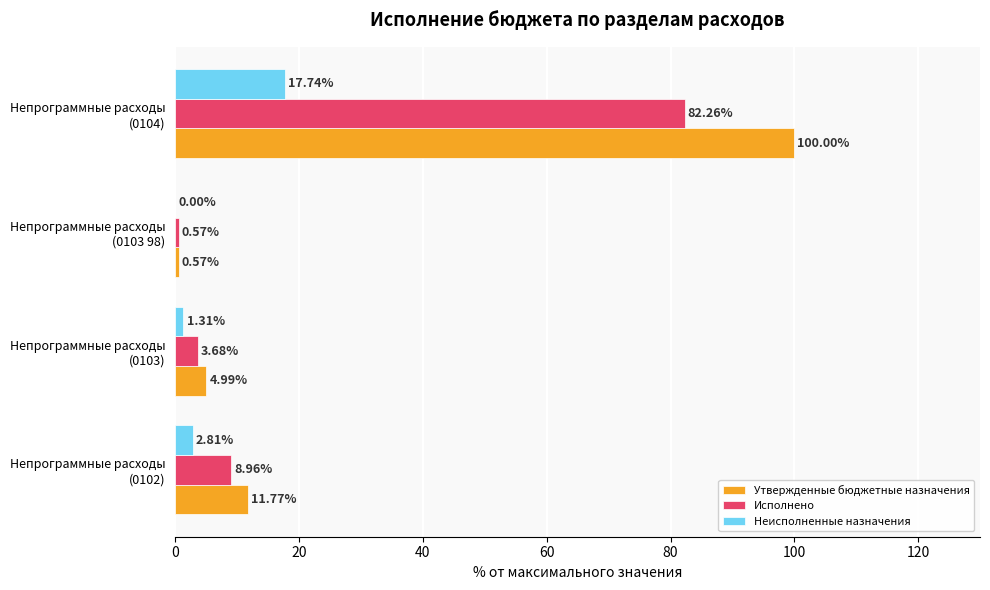

Which series has the largest total across all categories?

Утвержденные бюджетные назначения